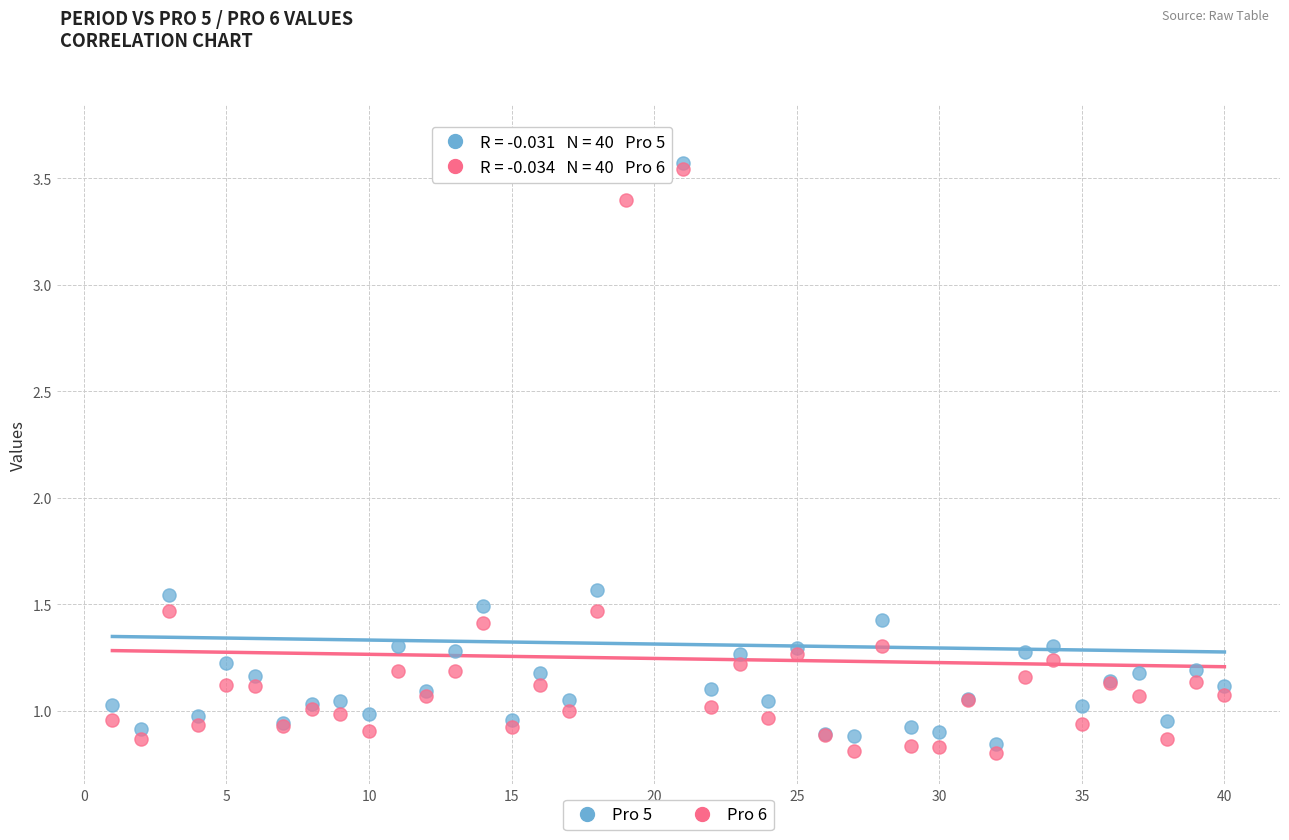

What is the X range (max minus min) for the scatter plot?

39.0